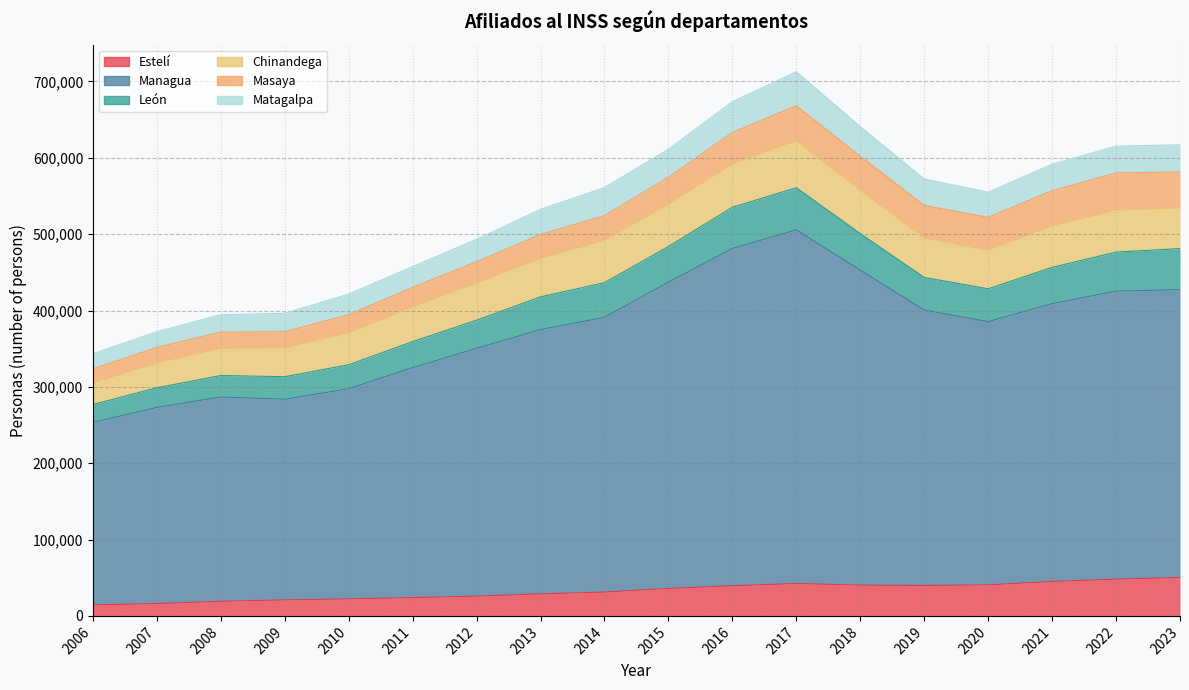

What is the minimum value shown in the chart?

14428.2